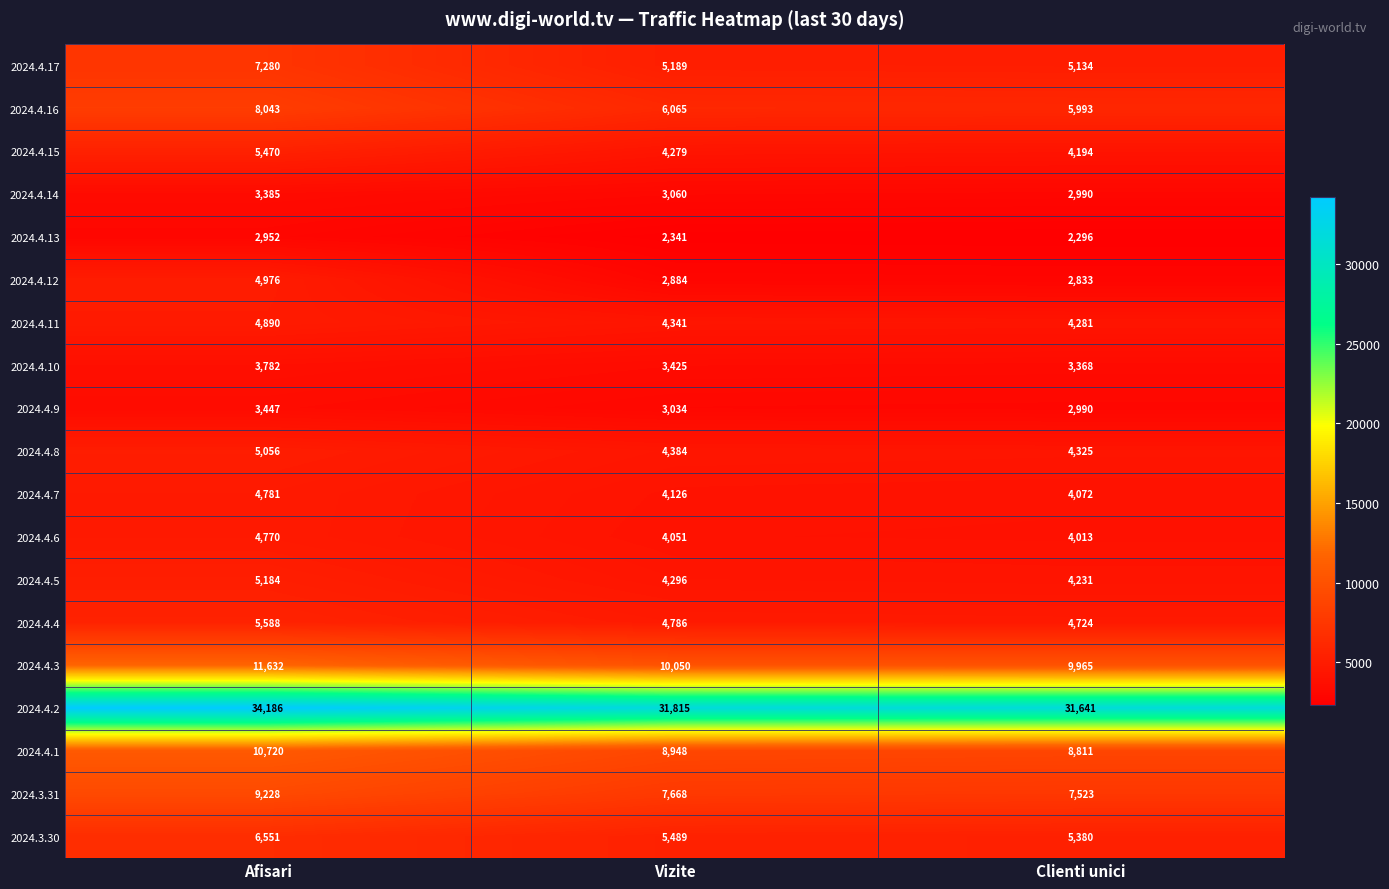

At which label is 2024.4.5 closest to 4707?

Vizite